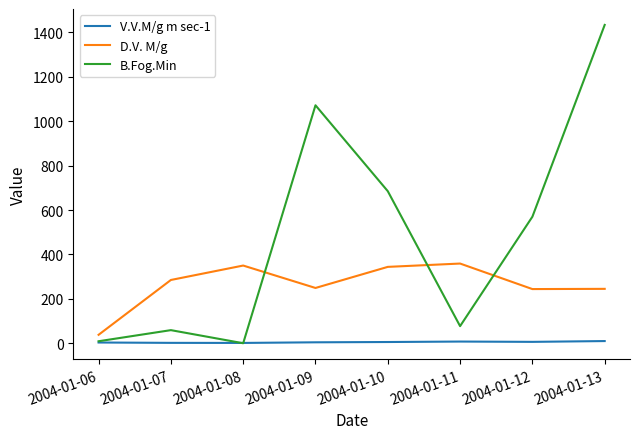

How many intersections are there between D.V. M/g and B.Fog.Min?

3